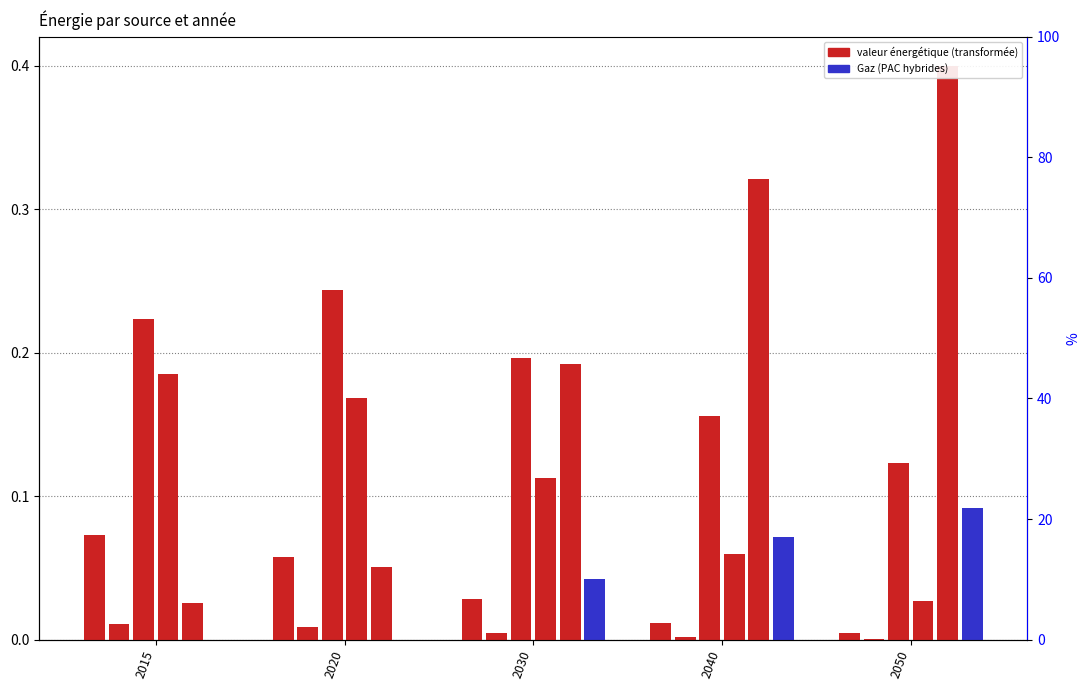

At which category is the sum across all series the highest?

2050